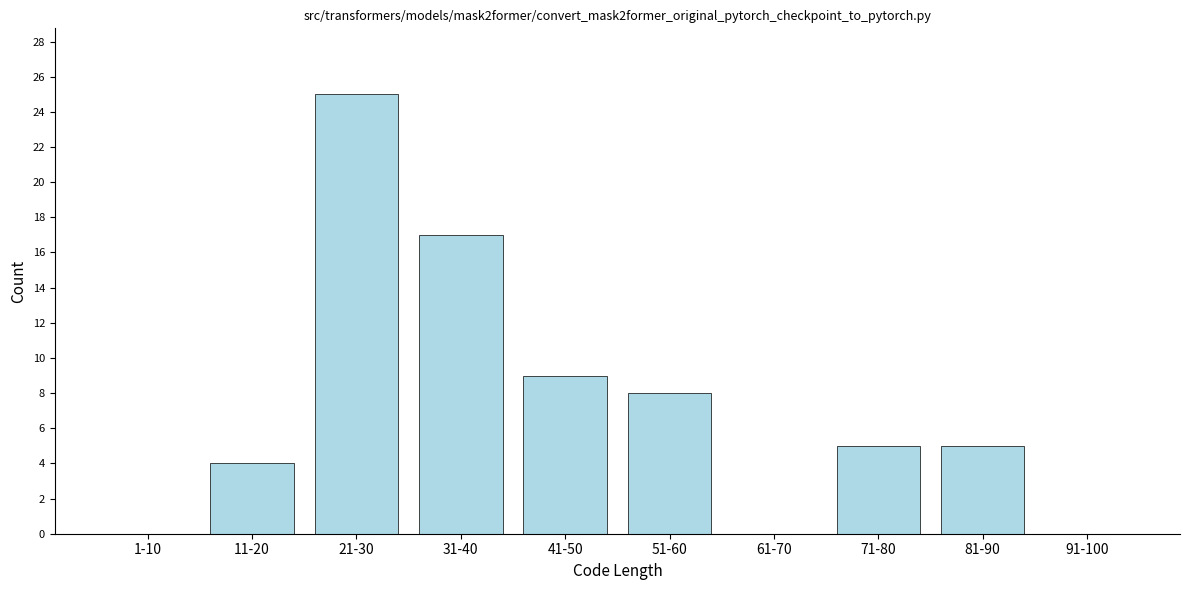

Reading left to right, transcribe all the data shown in this chart.

1-10=0	11-20=4	21-30=25	31-40=17	41-50=9	51-60=8	61-70=0	71-80=5	81-90=5	91-100=0